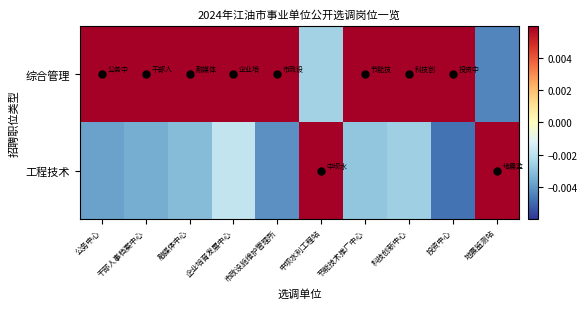

Reading left to right, list all the values displayed in this chart.

综合管理: 公务中心=1.0	干部人事档案中心=1.0	融媒体中心=1.0	企业培育发展中心=1.0	市政设施维护管理所=1.0	中坝水利工程站=-0.0	节能技术推广中心=1.0	科技创新中心=1.0	投资中心=1.0	地震监测站=-0.0
工程技术: 公务中心=-0.0	干部人事档案中心=-0.0	融媒体中心=-0.0	企业培育发展中心=-0.0	市政设施维护管理所=-0.0	中坝水利工程站=1.0	节能技术推广中心=-0.0	科技创新中心=-0.0	投资中心=-0.0	地震监测站=1.0